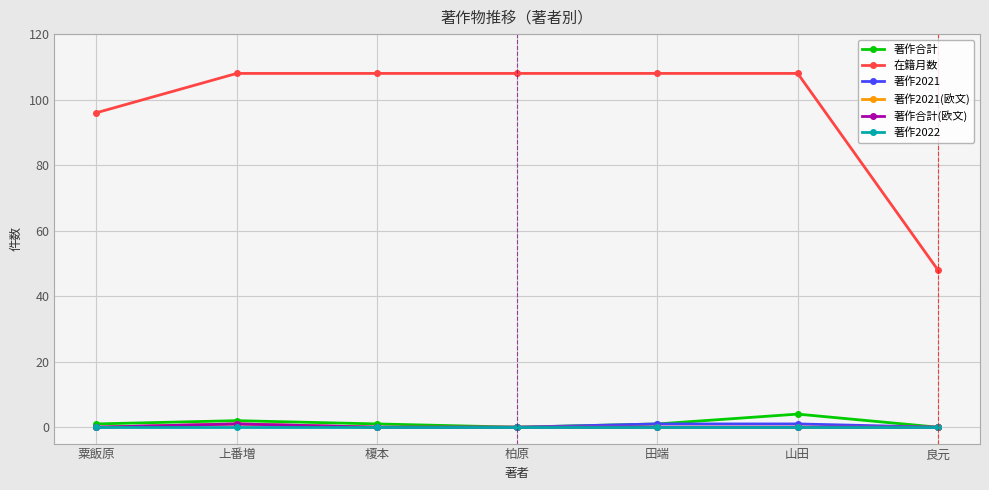

Is the value of 著作合計 at 粟飯原 greater than the value of 著作2021(欧文) at 上番増?

No